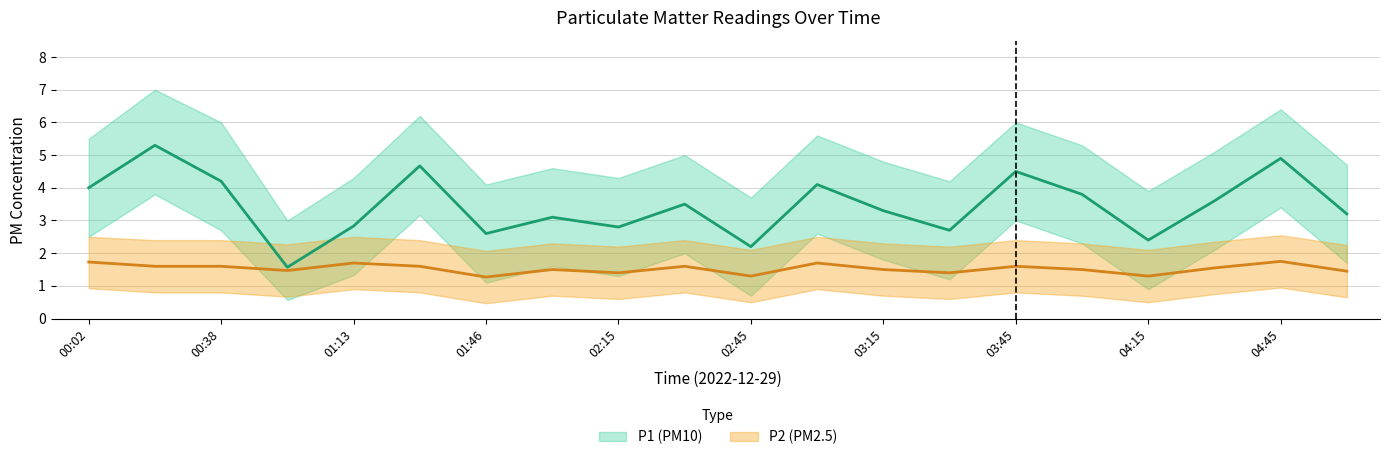

Which label corresponds to the smallest value in the chart?

01:46